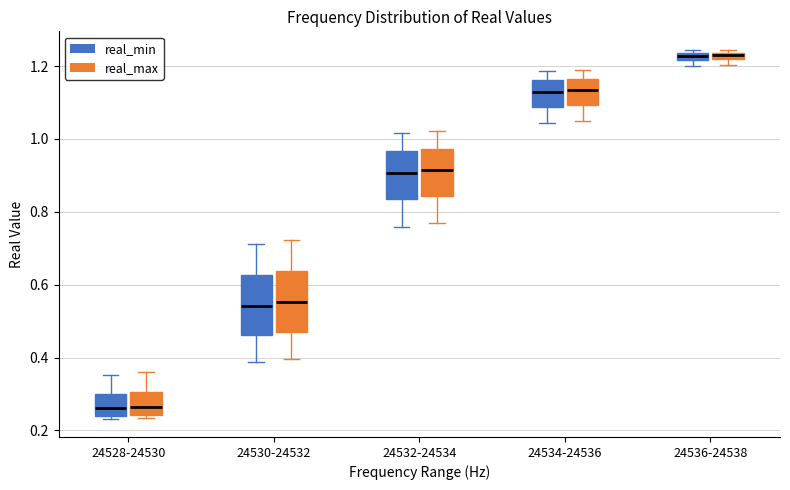

Where is the lower edge of the box for 24536-24538 (real_max) on the y-axis? The values are not printed on the chart, so give them approximately, as read against the axis.

1.22